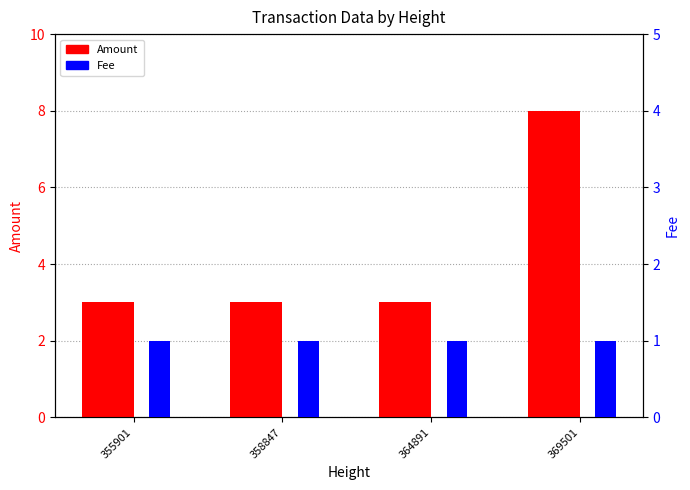

What is the value of the Amount bar at the 4th from the left?

8